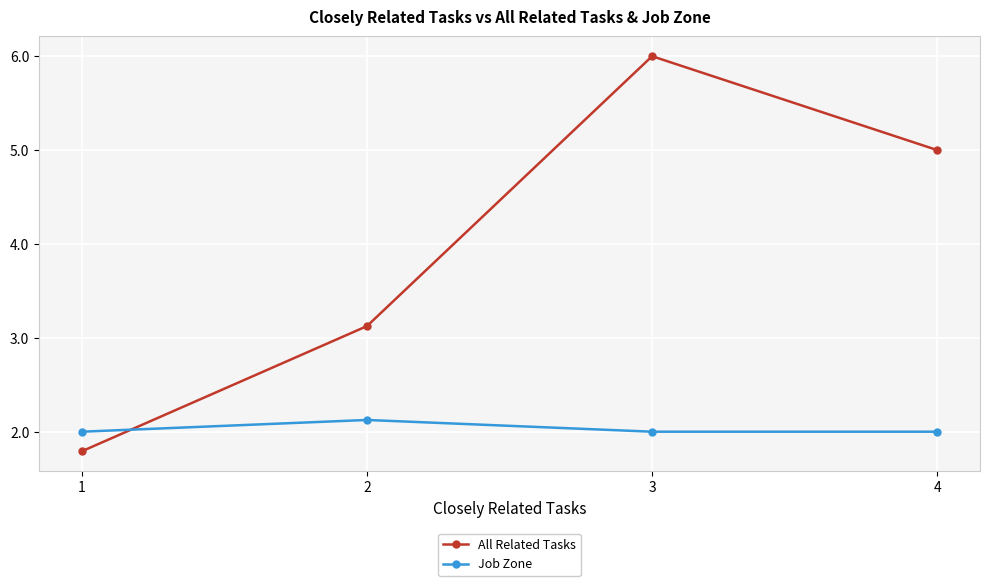

What is the average value of the All Related Tasks series?

4.0